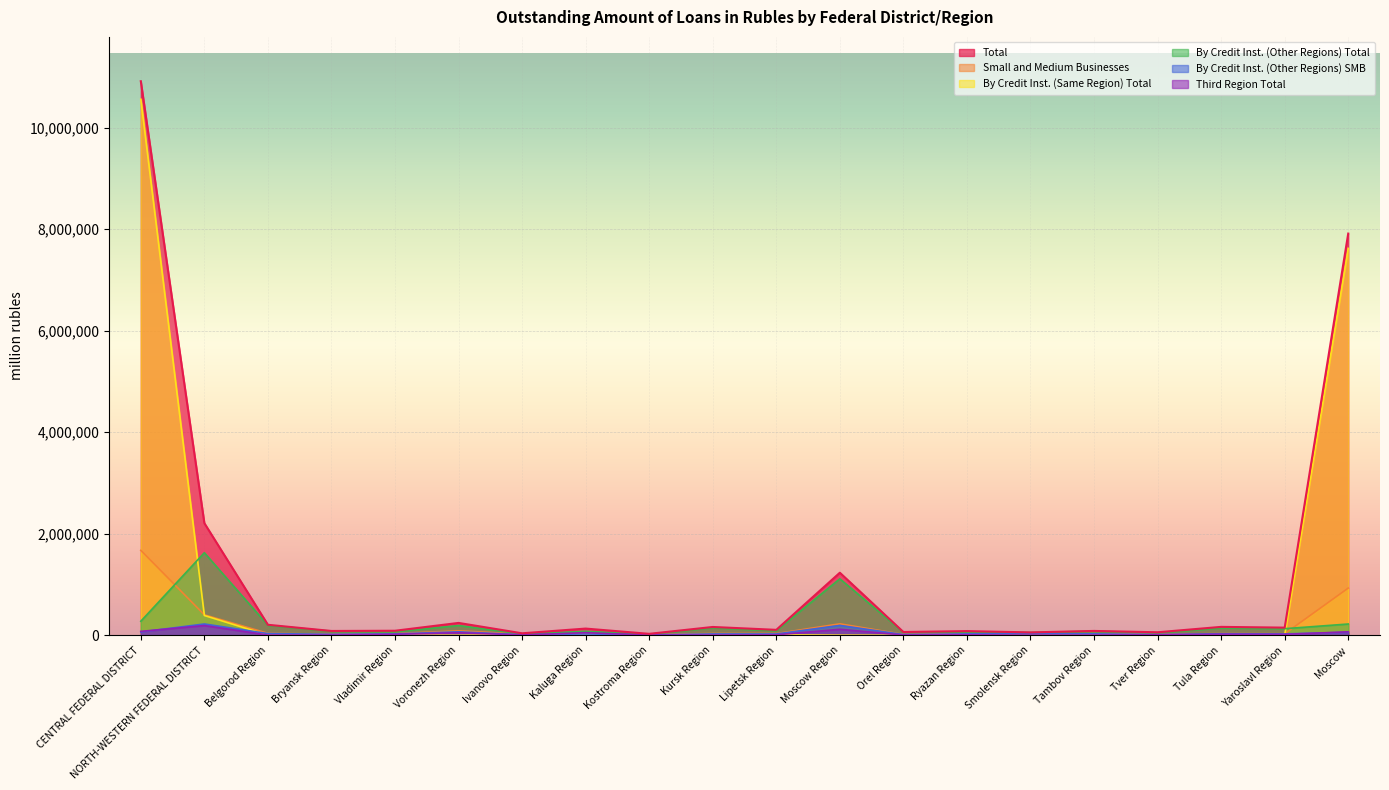

What position from the right is Orel Region?

8